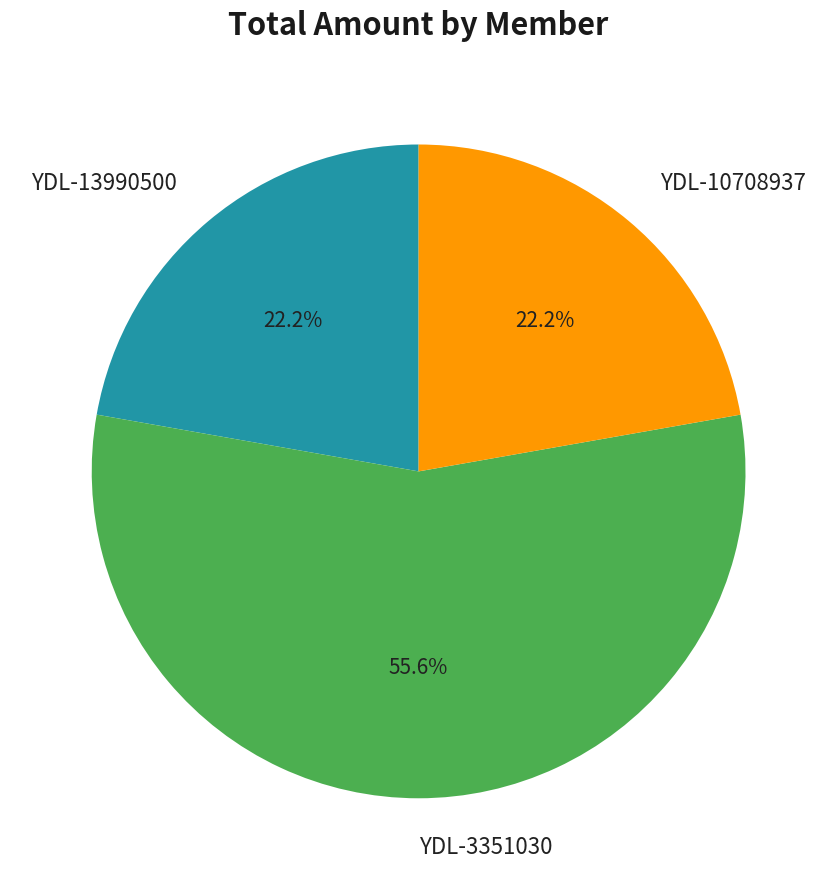

Approximately how many times larger is the value at YDL-10708937 compared to YDL-3351030?

0.4